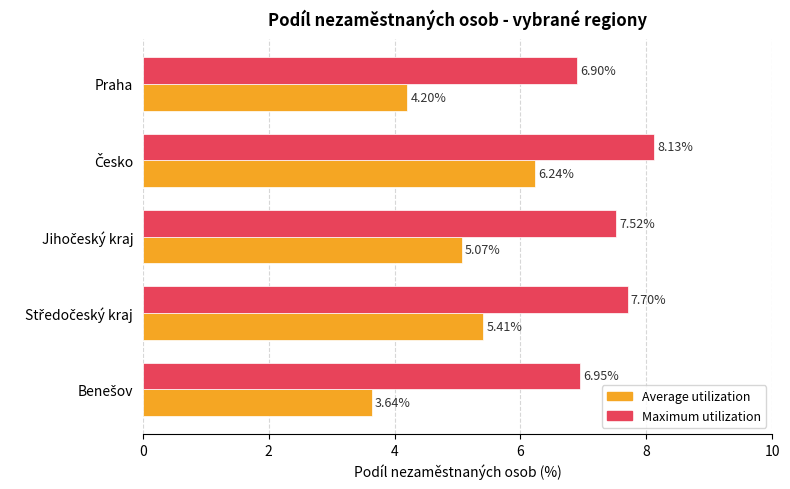

What are all the series names shown in the legend?

Average utilization, Maximum utilization